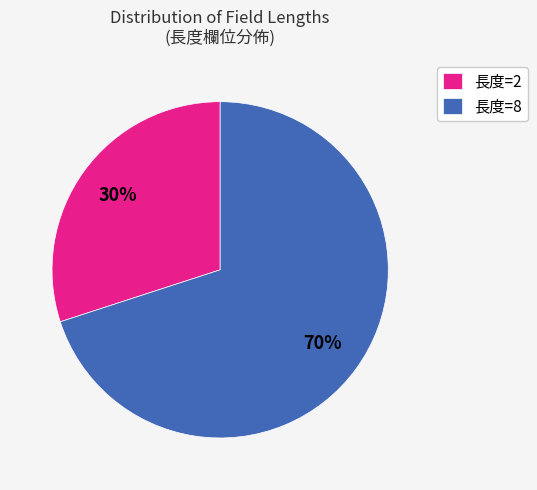

To the nearest percent, what percentage of the pie is 長度=2?

30%